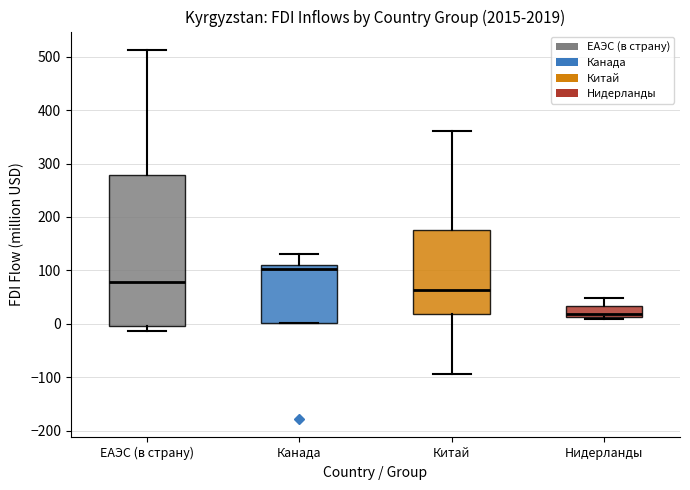

Which box has the lowest median line?

Нидерланды